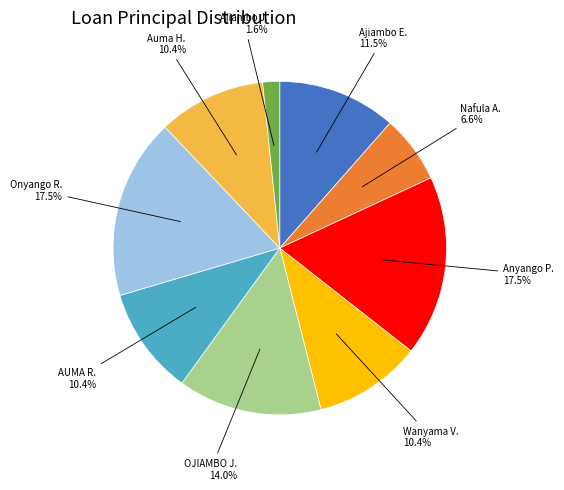

Is there a majority slice in this chart?

No